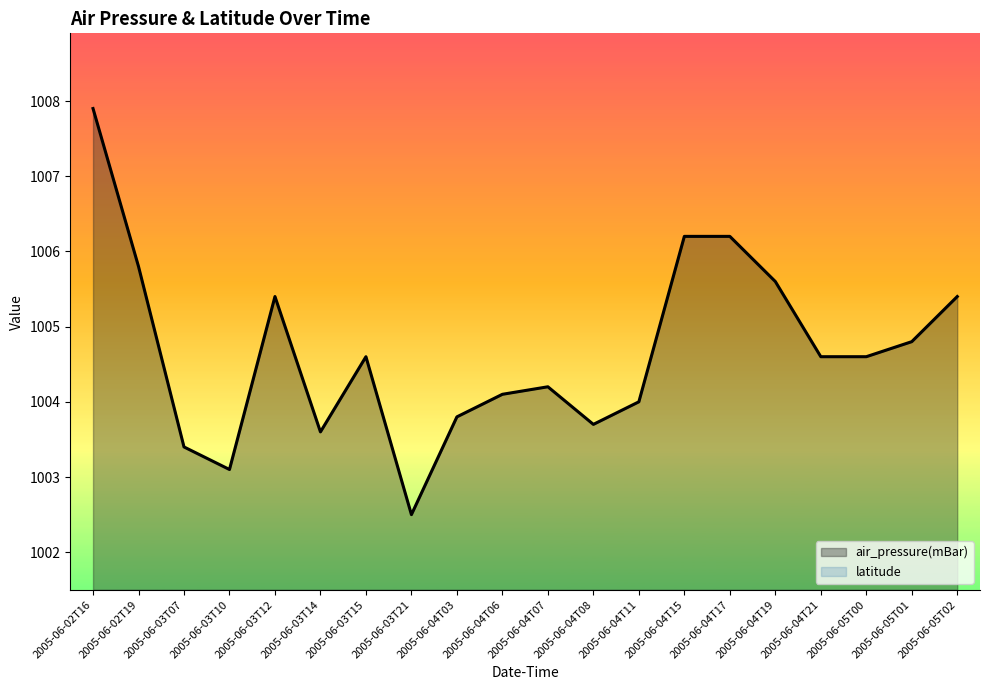

What is the label of the 14th point from the right?

2005-06-03T15